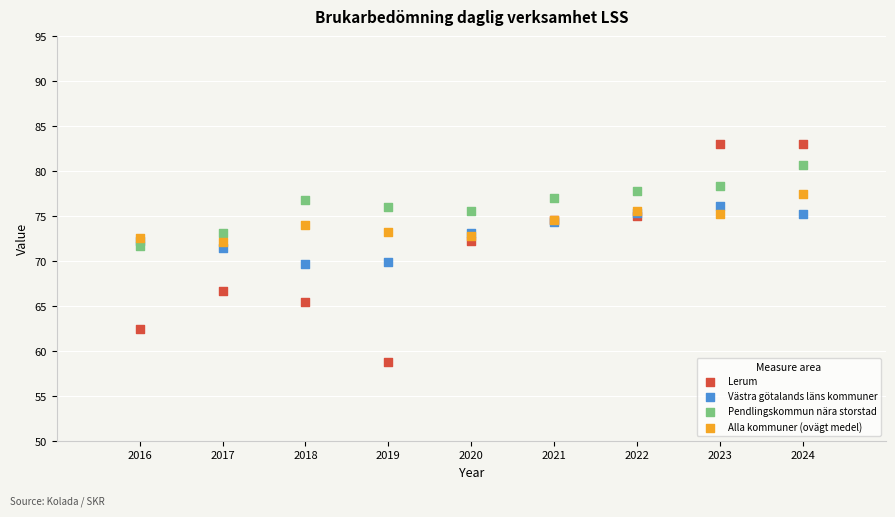

Which series contains the lowest Y value?

Lerum